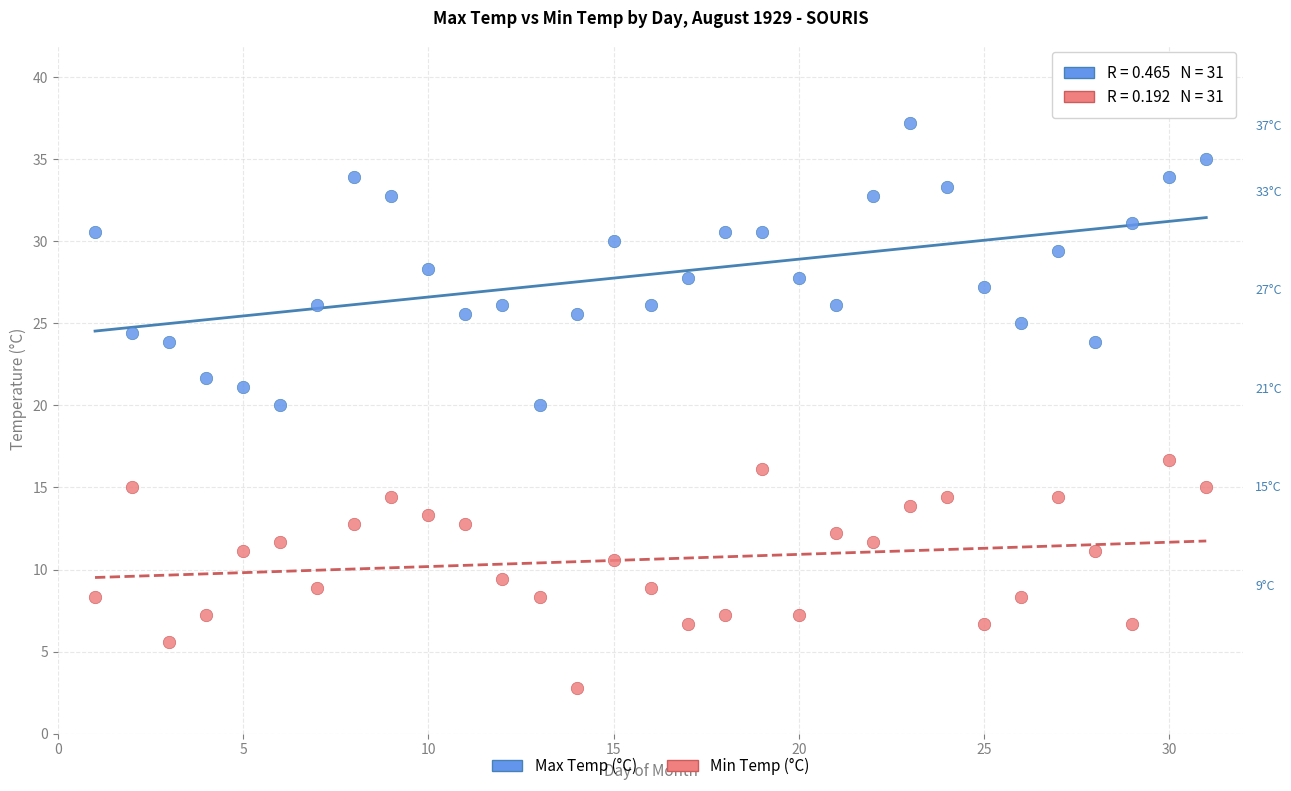

Across all data points, what is the range of Y values (max minus min)?

34.4